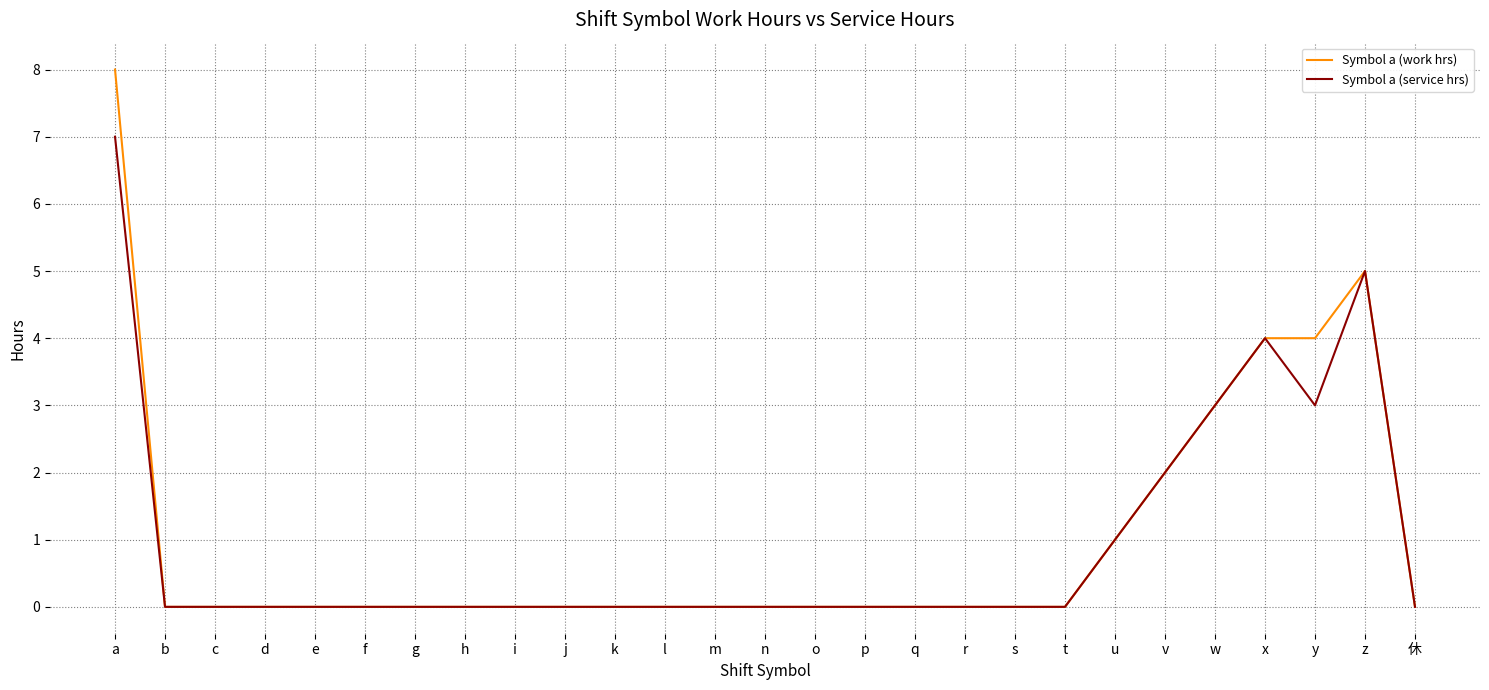

At which category is the sum across all series the highest?

a